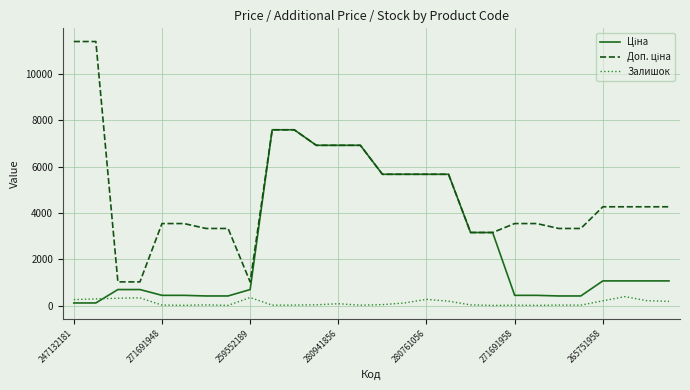

What is the greatest value displayed?

11410.0